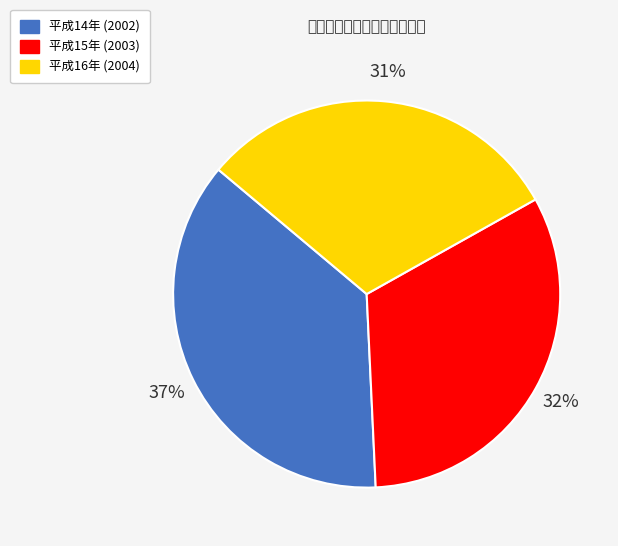

Which slice is the smallest?

平成16年 (2004)